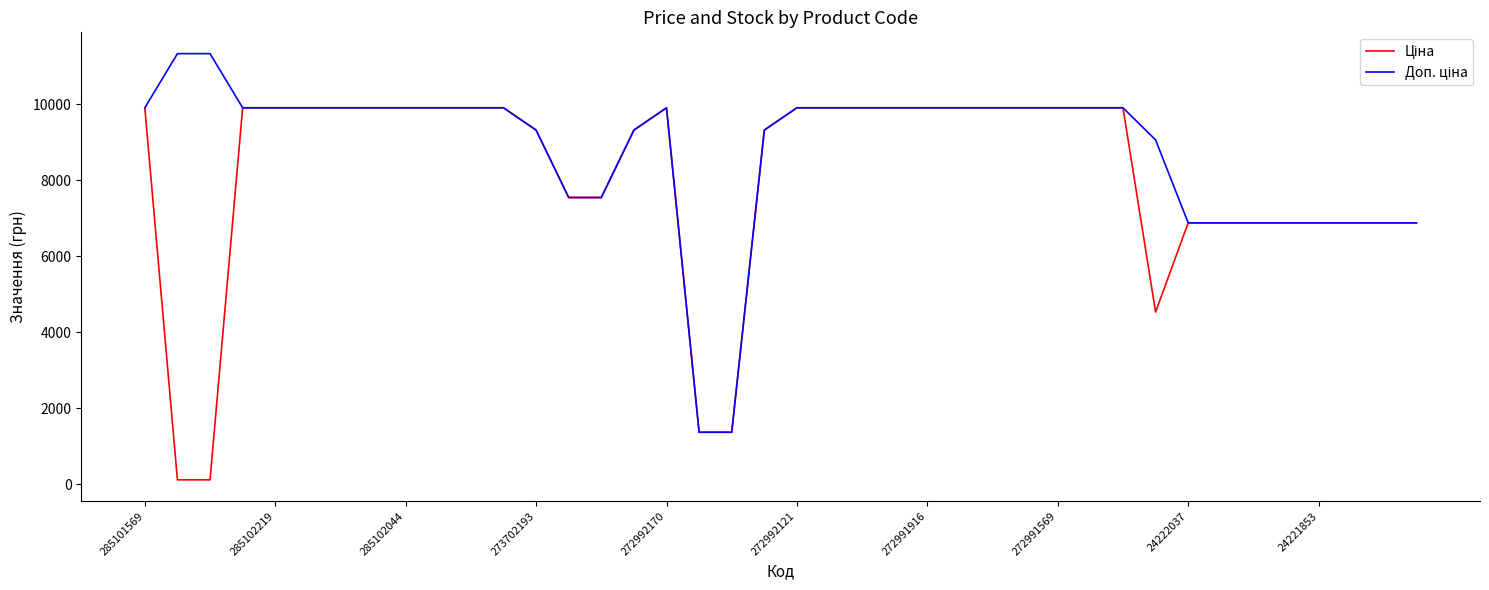

Does the chart have visible grid lines?

No